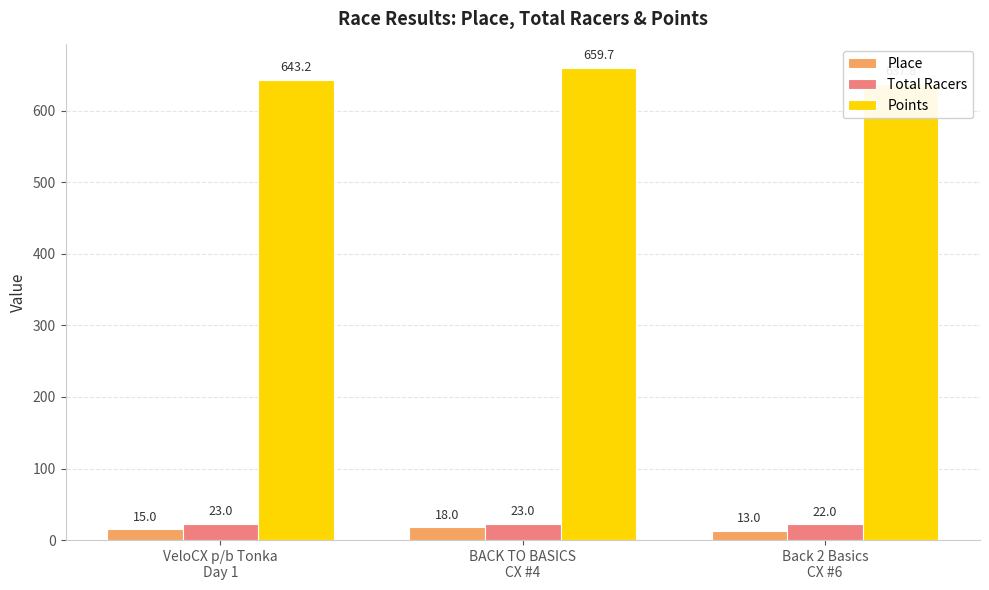

Rank the series at Back 2 Basics
CX #6 from highest to lowest value.

Points, Total Racers, Place